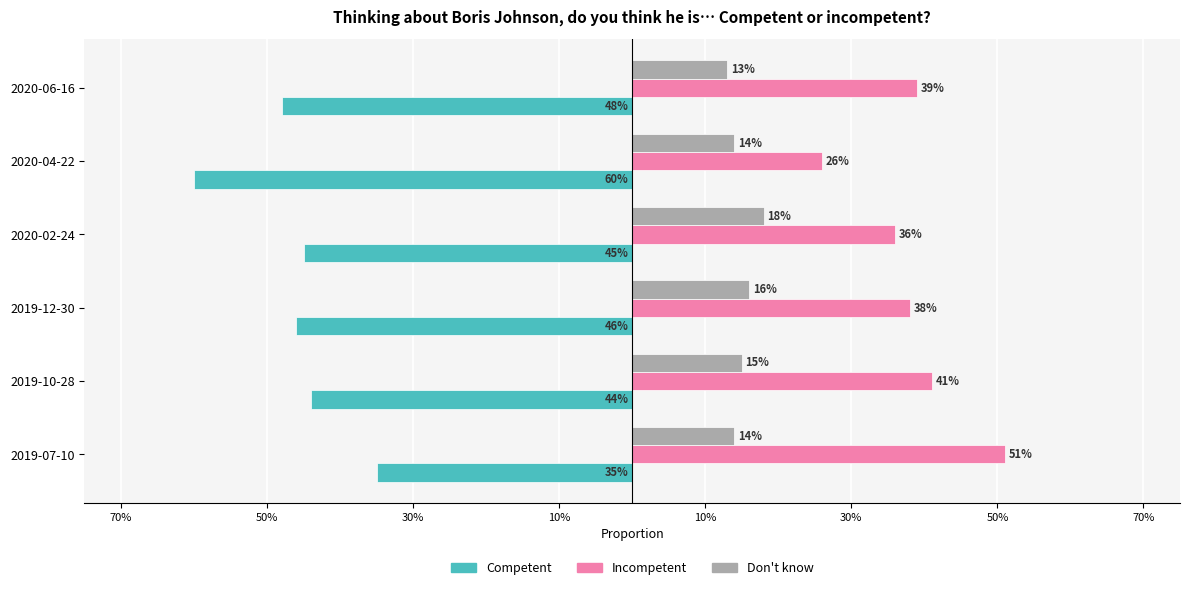

Does the chart contain stacked bars?

No